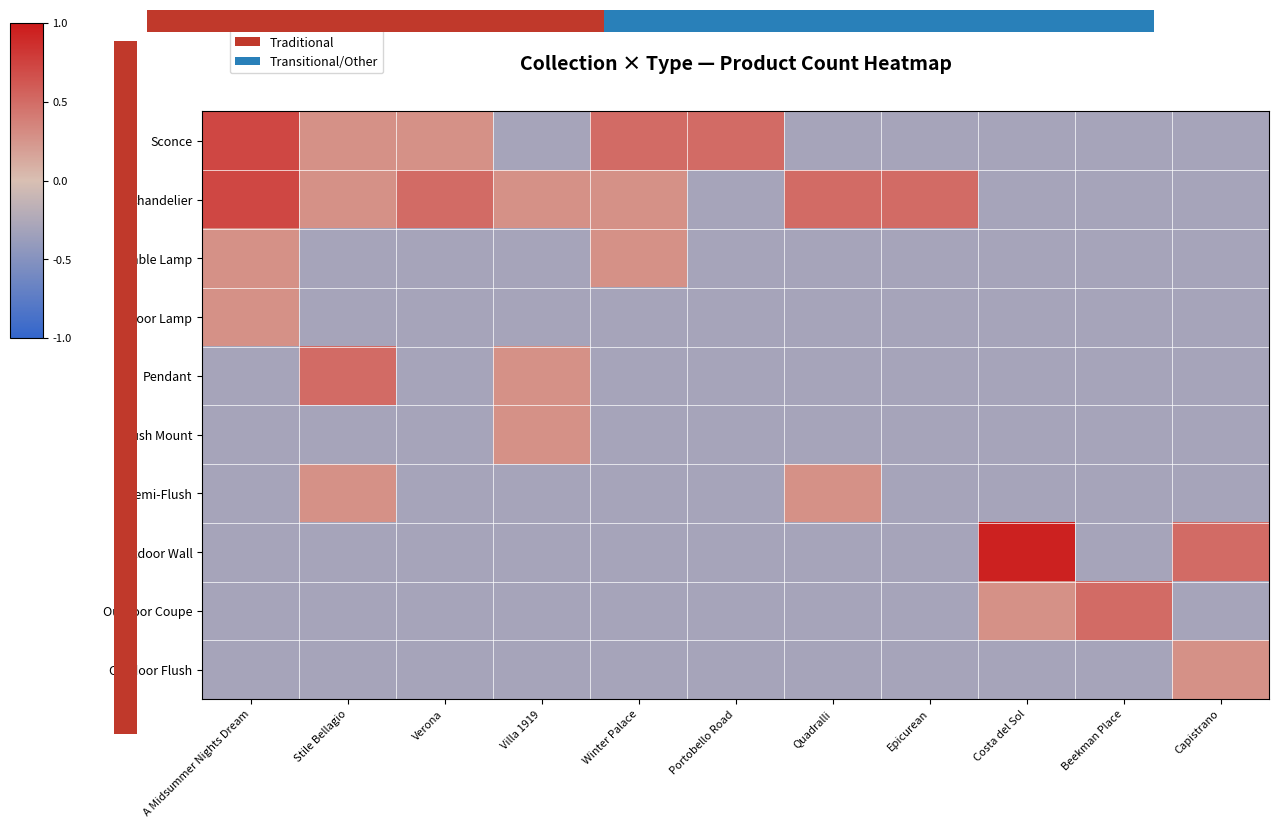

What is the spread (max minus min) of values at Costa del Sol?

1.2